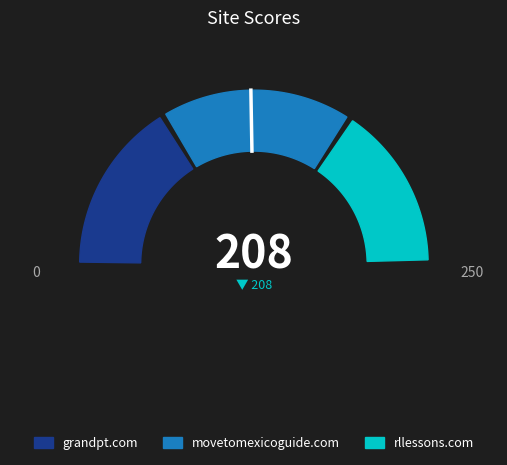

True or false: grandpt.com accounts for 33% of the total.

True